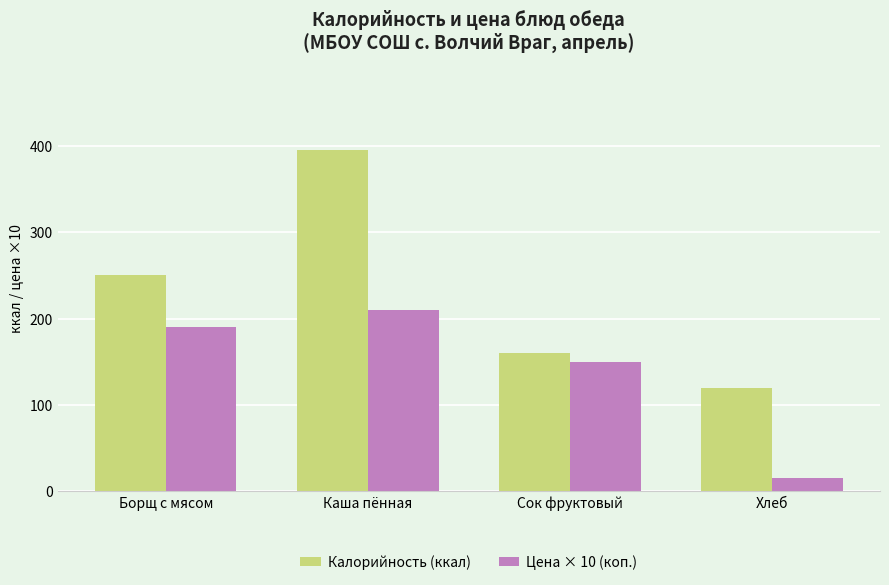

What value does the Калорийность (ккал) series have at Сок фруктовый?

160.0